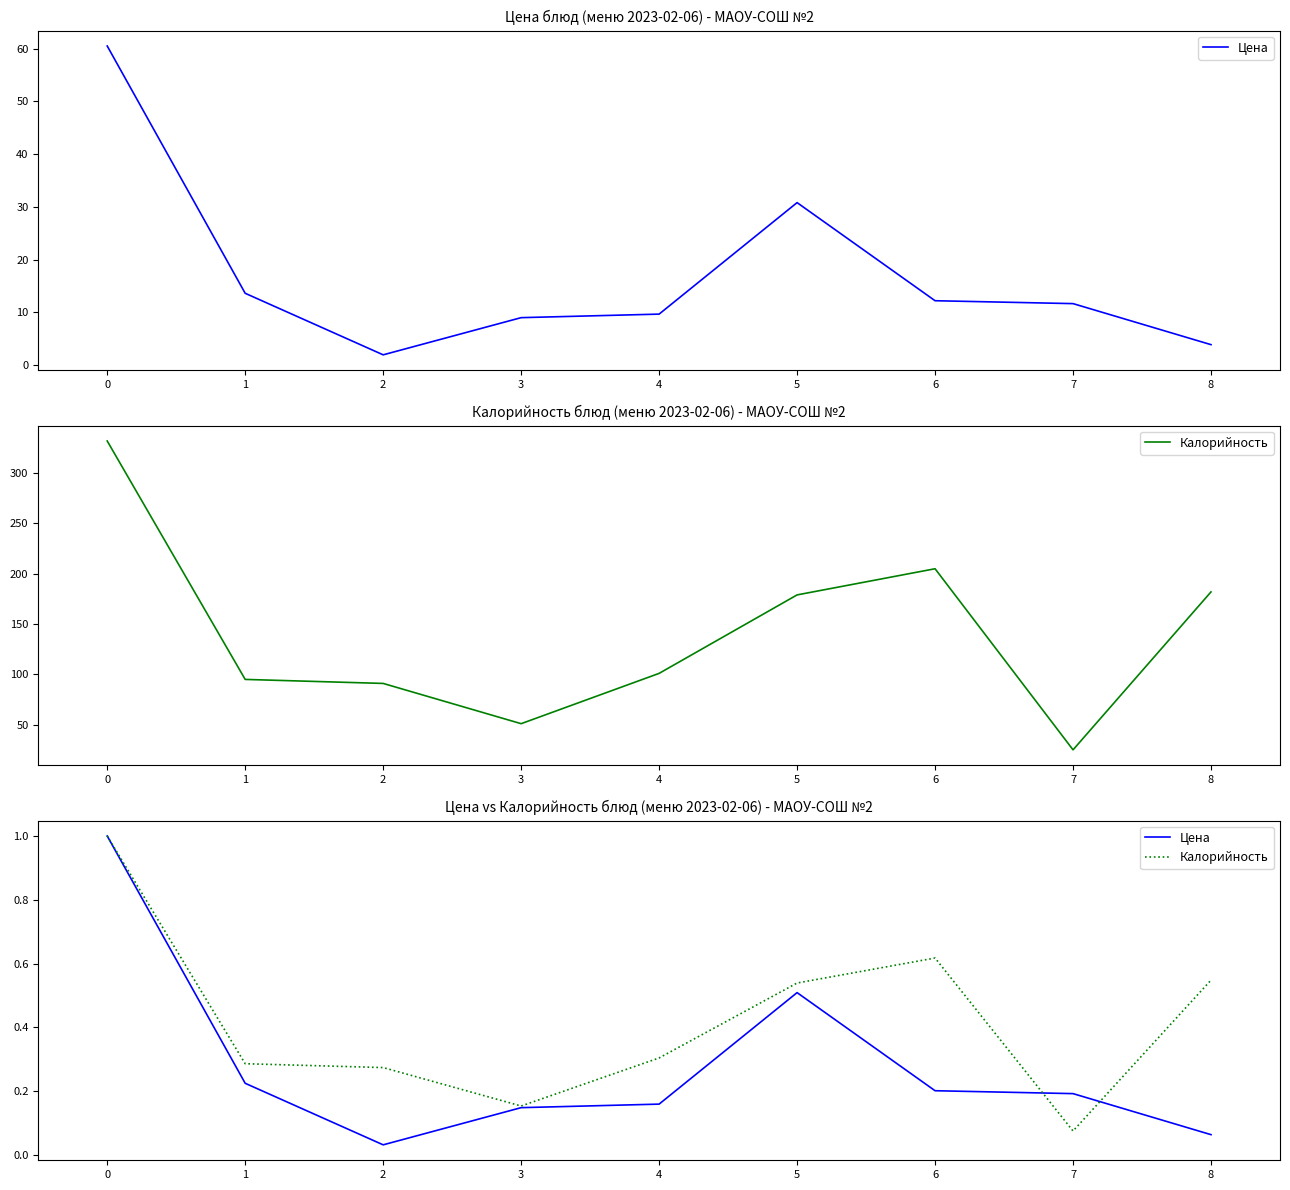

How many intersections are there between Калорийность and Цена?

2